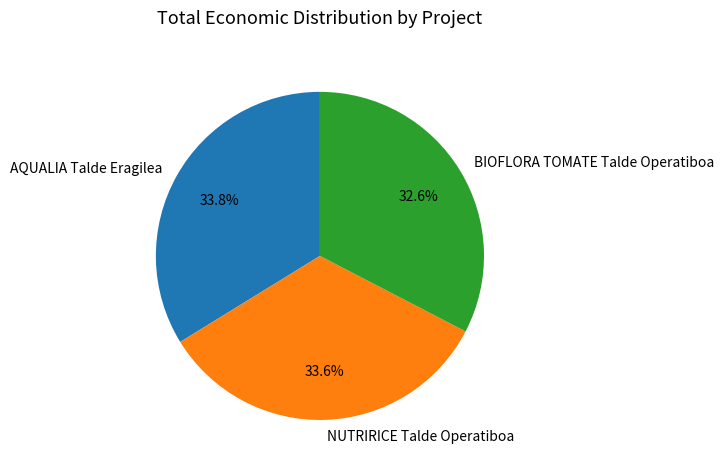

Does BIOFLORA TOMATE Talde Operatiboa represent more than half of the total?

No